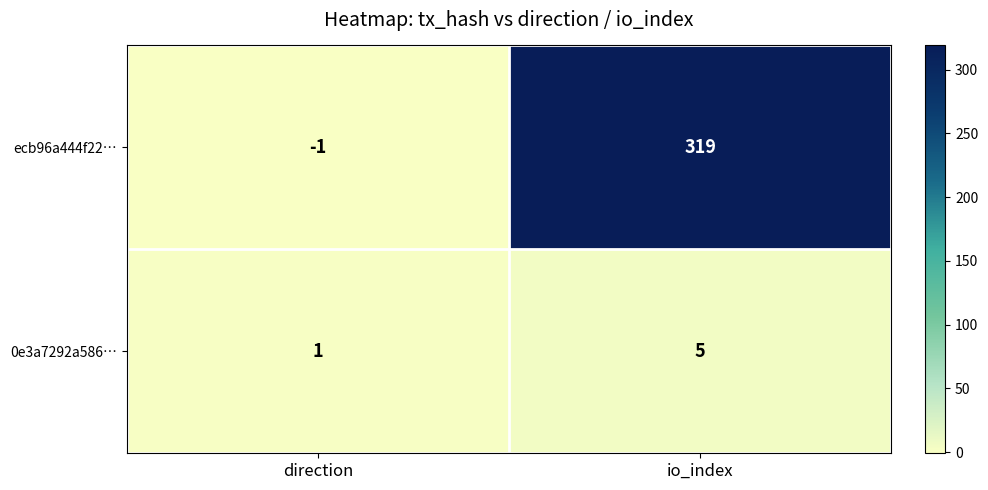

Reading left to right, list all the values displayed in this chart.

ecb96a444f22…: -1	319
0e3a7292a586…: 1	5